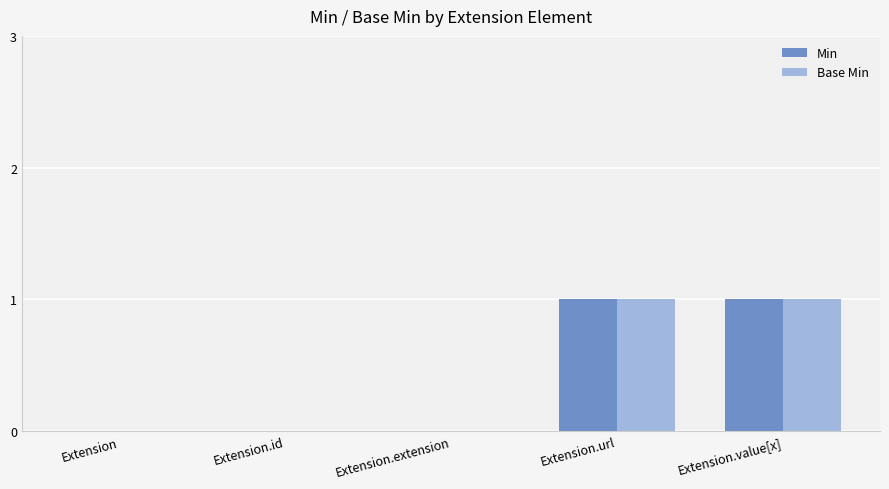

Reading right to left, what are all the values shown in this chart?

Min: 1	1	0	0	0
Base Min: 1	1	0	0	0